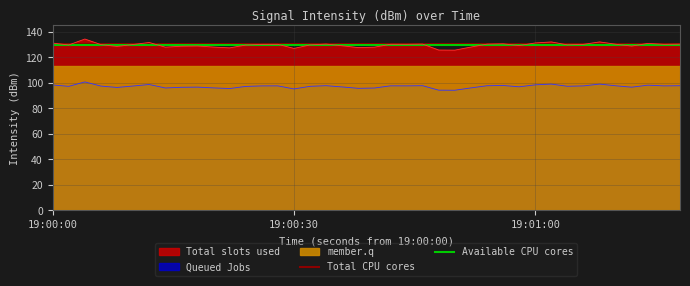

What is the lowest value of the Queued Jobs series?

94.3